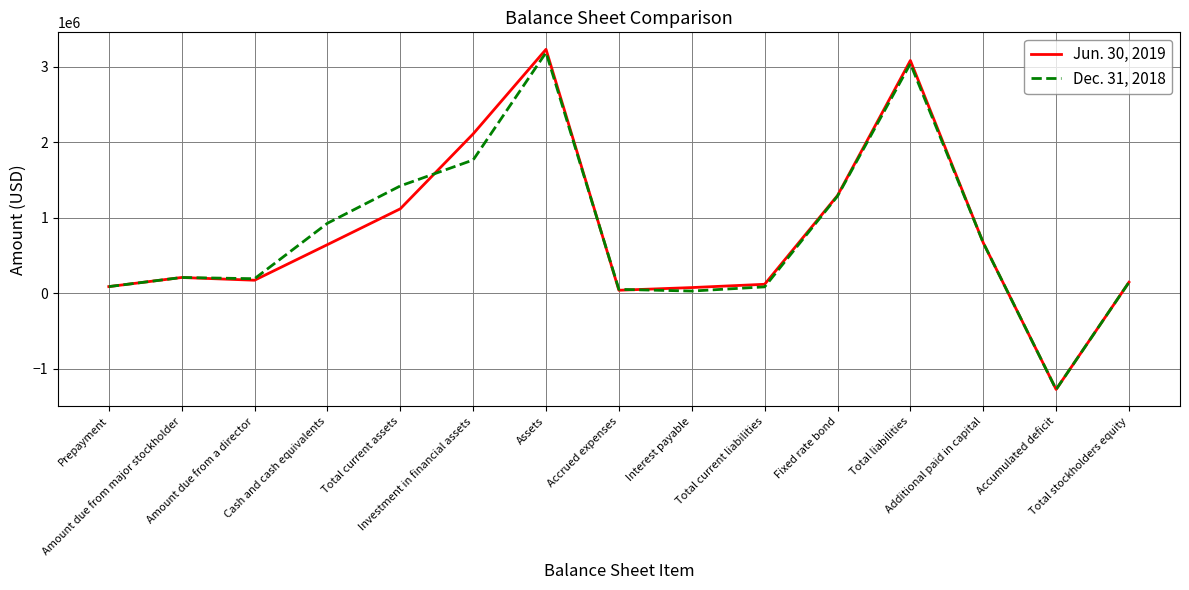

Between Cash and cash equivalents and Assets, which series saw the biggest shift?

Jun. 30, 2019